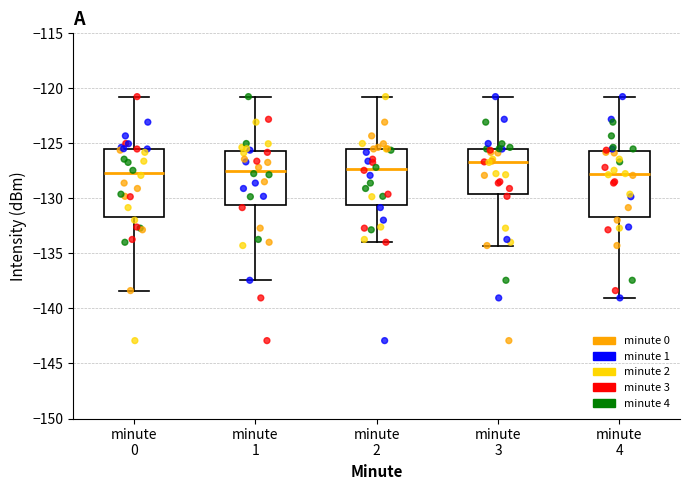

Reading left to right, read every box against the y-axis: the position of its median line, the range the box covers, and the ends of its whiskers. The values are not printed on the chart, so give them approximately, as read against the axis.

minute 0: median -127.5, box -131.5 to -125.5, whiskers -138.5 to -120.5
minute 1: median -127.5, box -130.5 to -125.5, whiskers -137.5 to -120.5
minute 2: median -127.5, box -130.5 to -125.5, whiskers -134.0 to -120.5
minute 3: median -126.5, box -129.5 to -125.5, whiskers -134.5 to -120.5
minute 4: median -128.0, box -131.5 to -125.5, whiskers -139.0 to -120.5